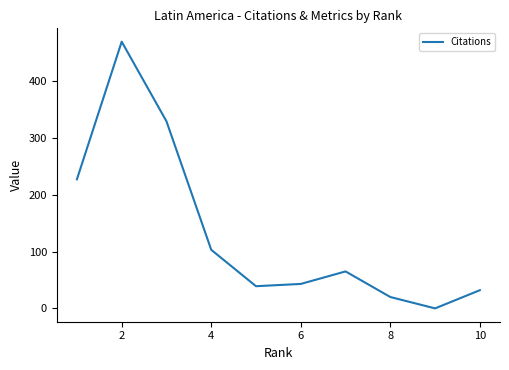

What is the difference between the maximum and minimum values?

469